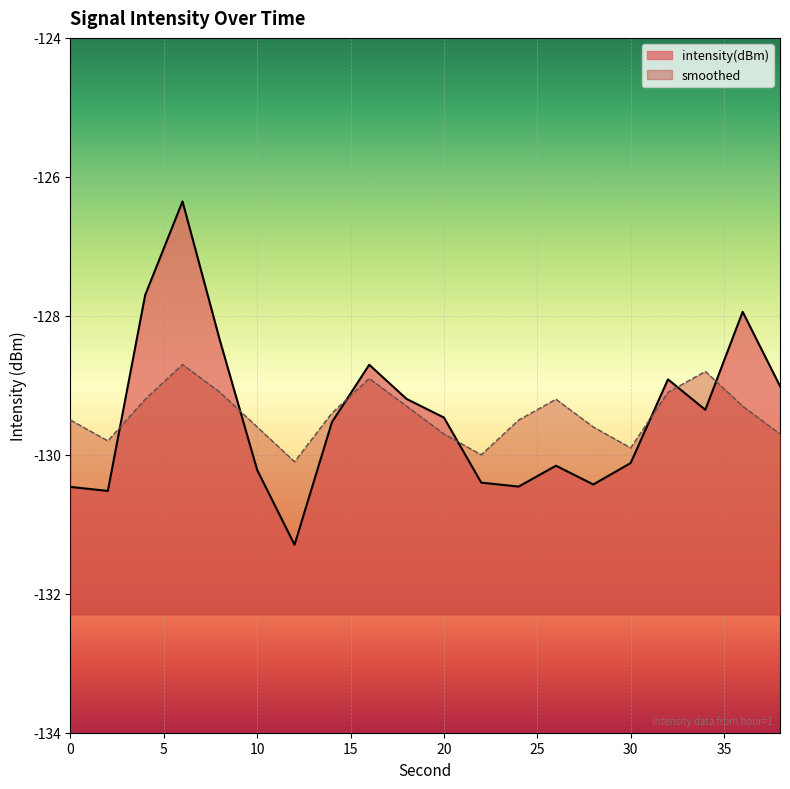

Between which two adjacent categories do intensity(dBm) and smoothed first intersect?

2 and 4